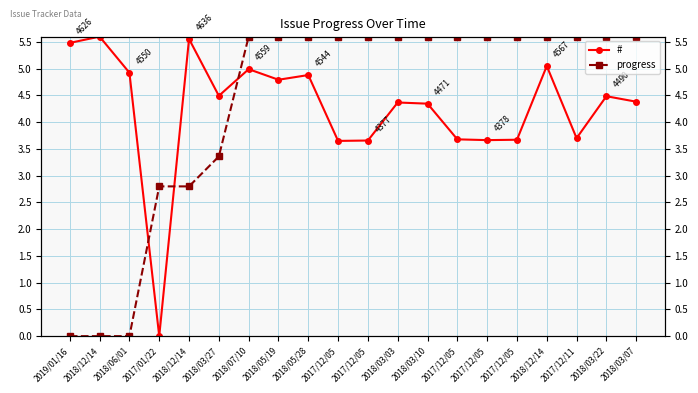

Reading left to right, extract all data points from this chart.

#: 5.5	5.6	4.9	0.0	5.6	4.5	5.0	4.8	4.9	3.7	3.7	4.4	4.3	3.7	3.7	3.7	5.1	3.7	4.5	4.4
progress: 0.0	0.0	0.0	2.8	2.8	3.4	5.6	5.6	5.6	5.6	5.6	5.6	5.6	5.6	5.6	5.6	5.6	5.6	5.6	5.6